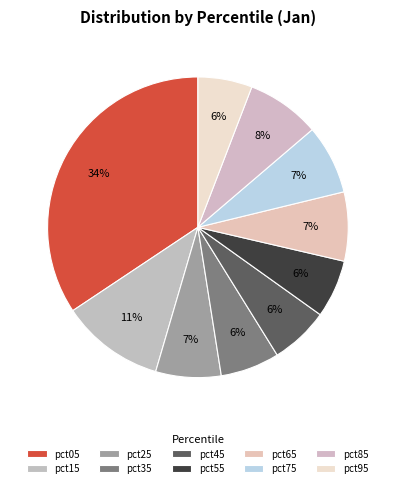

To the nearest percent, what portion does pct25 represent?

7%